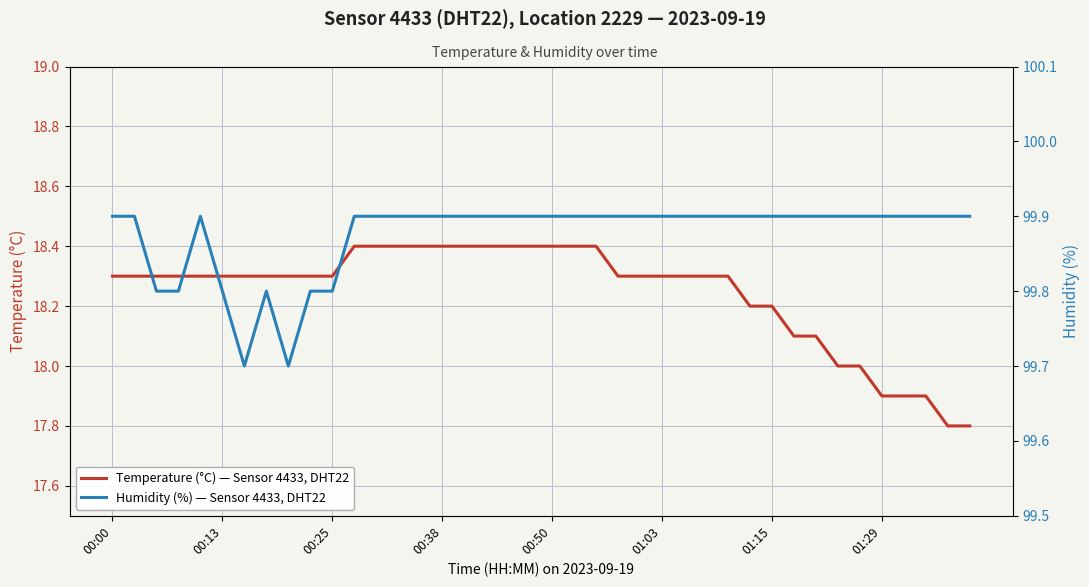

Between 9 and 38, which series saw the biggest shift?

Temperature (°C) — Sensor 4433, DHT22